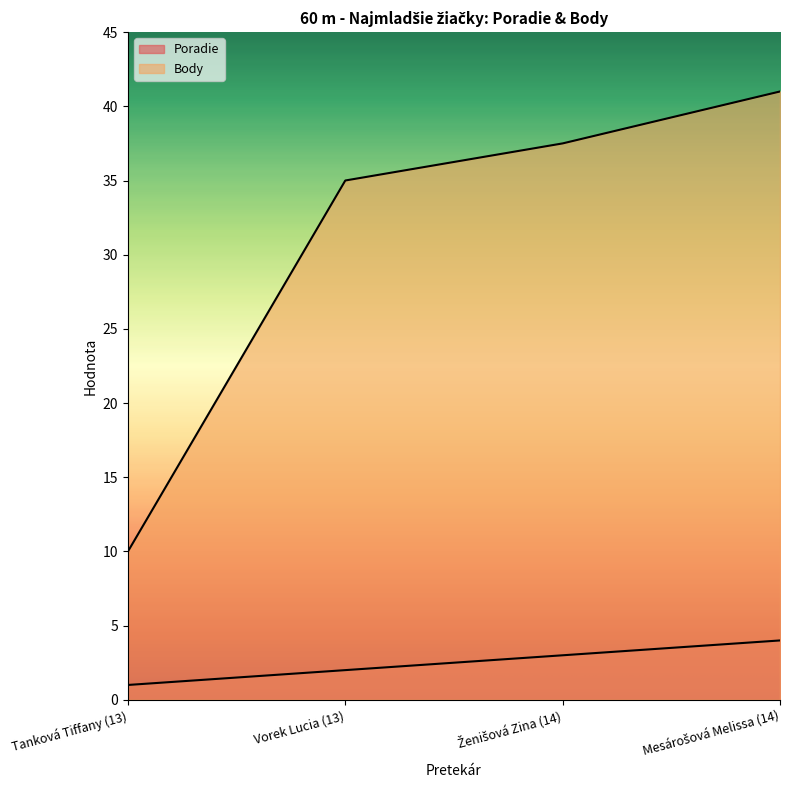

Where is Poradie nearest to the value 2?

Vorek Lucia (13)